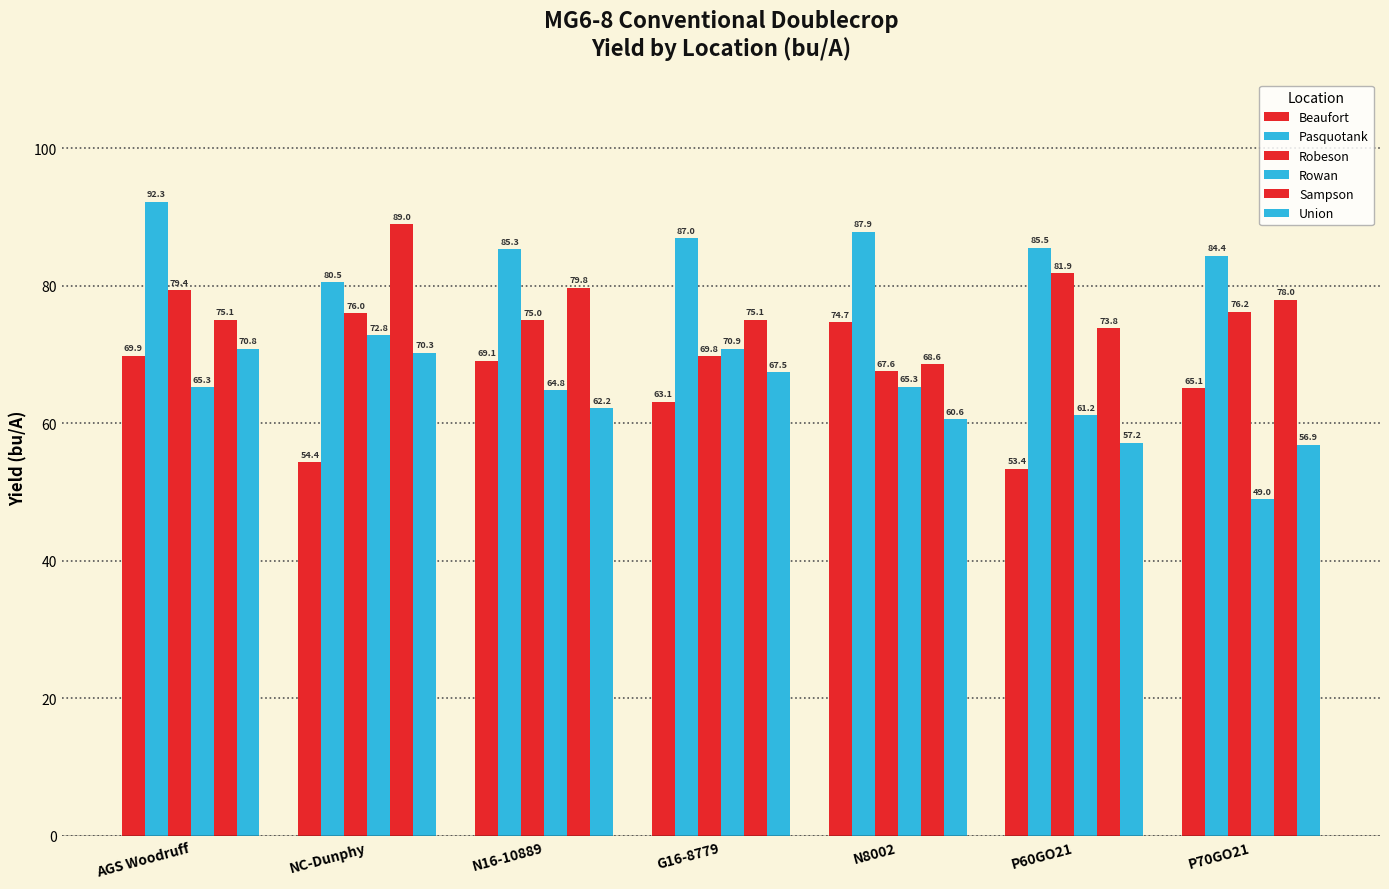

How many bars are there in each group?

6